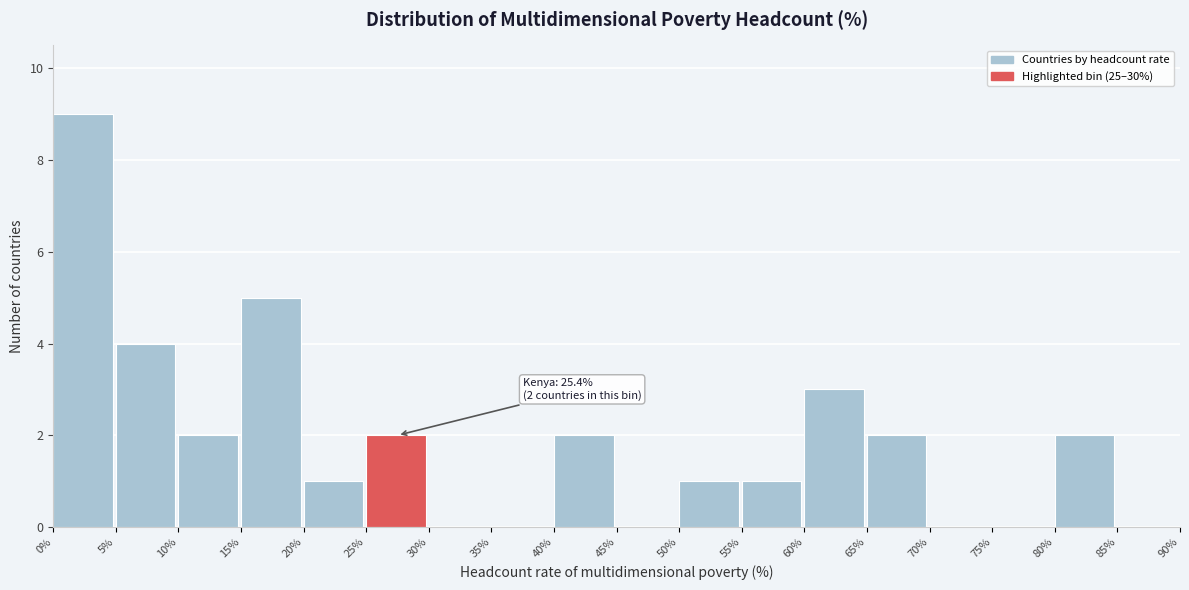

Which range on the x-axis has the tallest bar?

0% to 5%